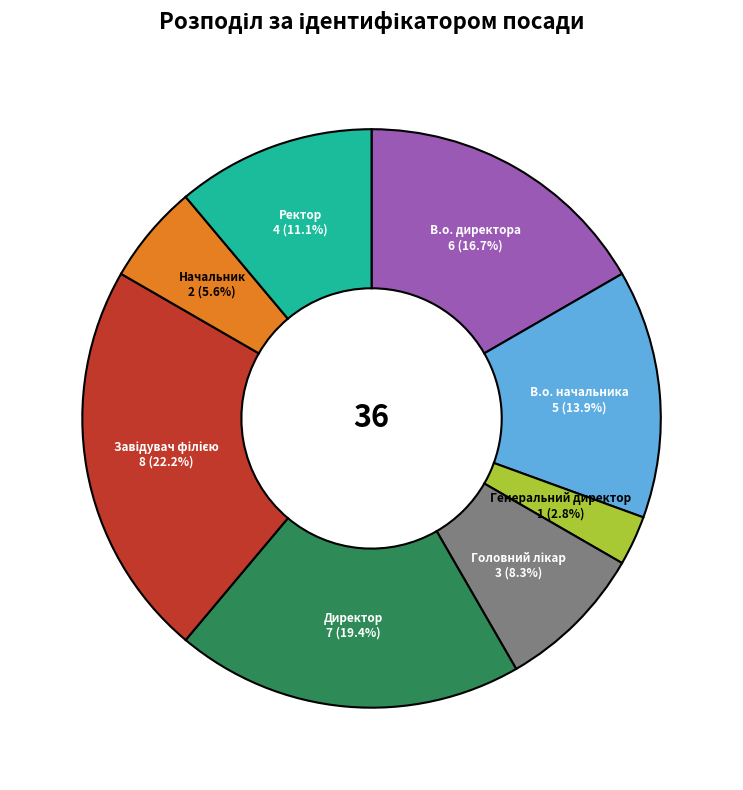

Which slice is the smallest?

Генеральний директор